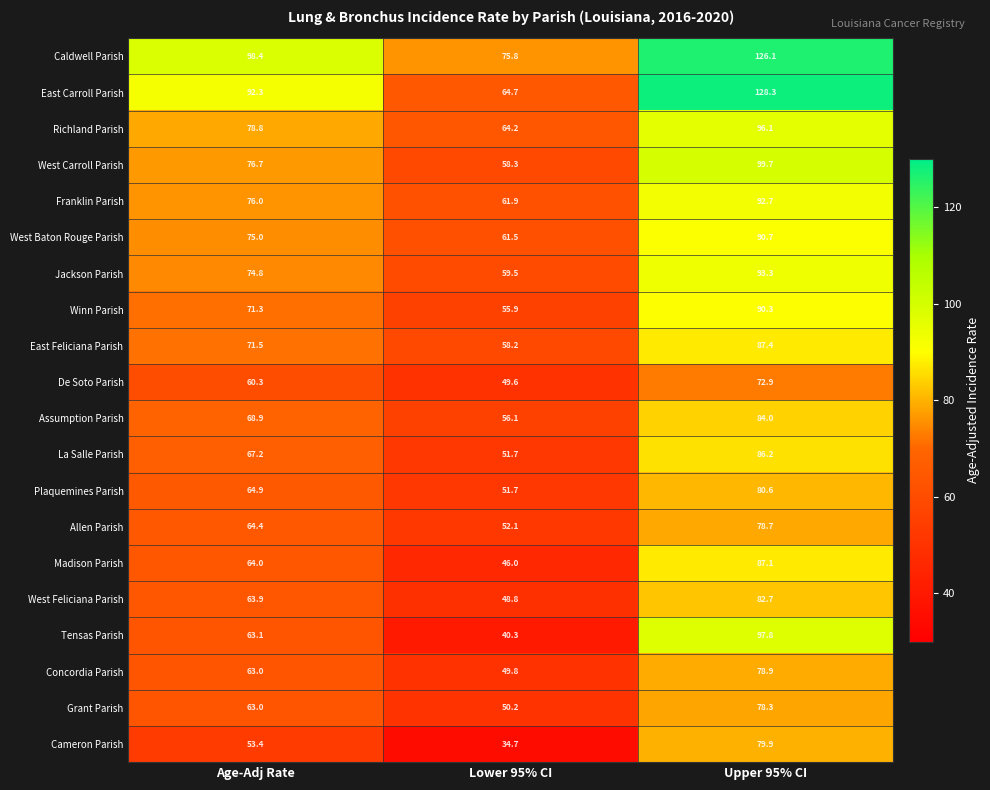

Count the number of categories in the chart.

3